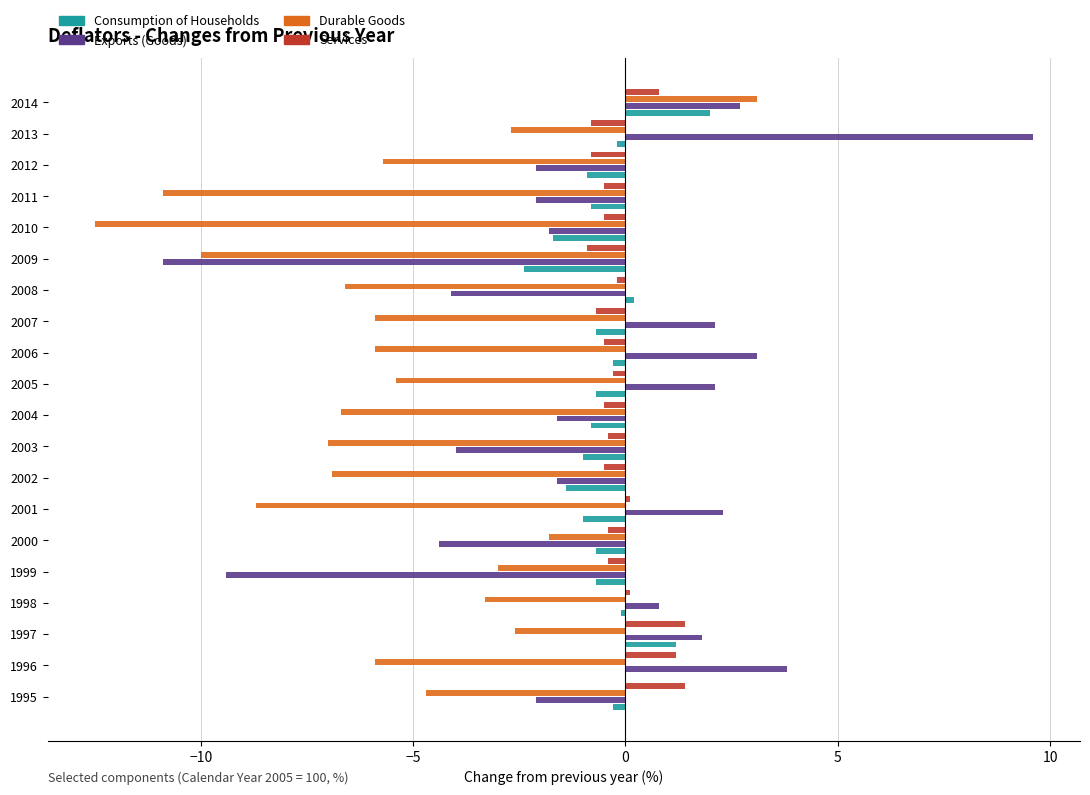

What is the sum of all Services values?

-2.4